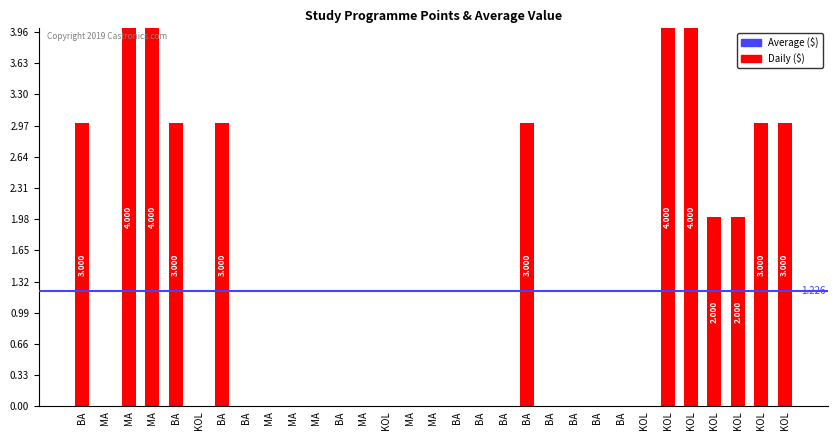

How many distinct data groups are displayed?

1